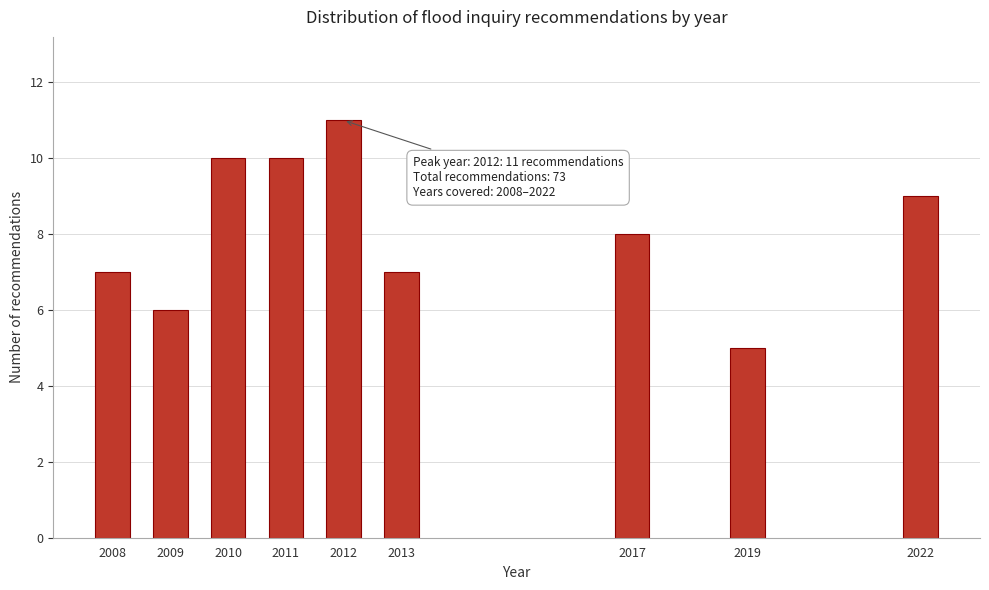

Reading left to right, what are all the values shown in this chart?

7	6	10	10	11	7	8	5	9